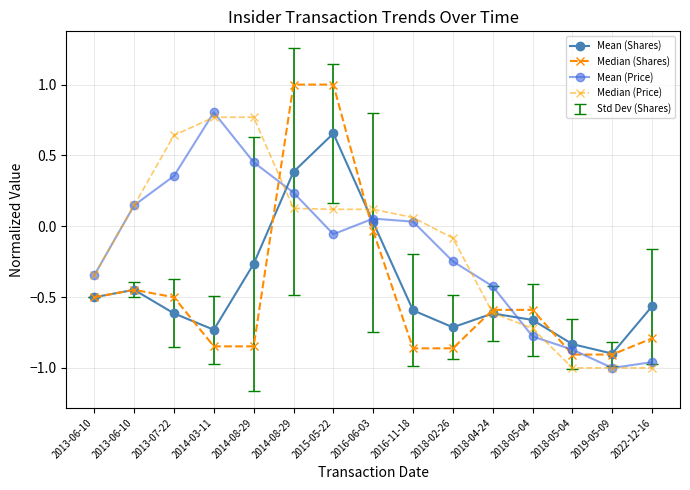

What is the label of the 8th point from the left?

2016-06-03